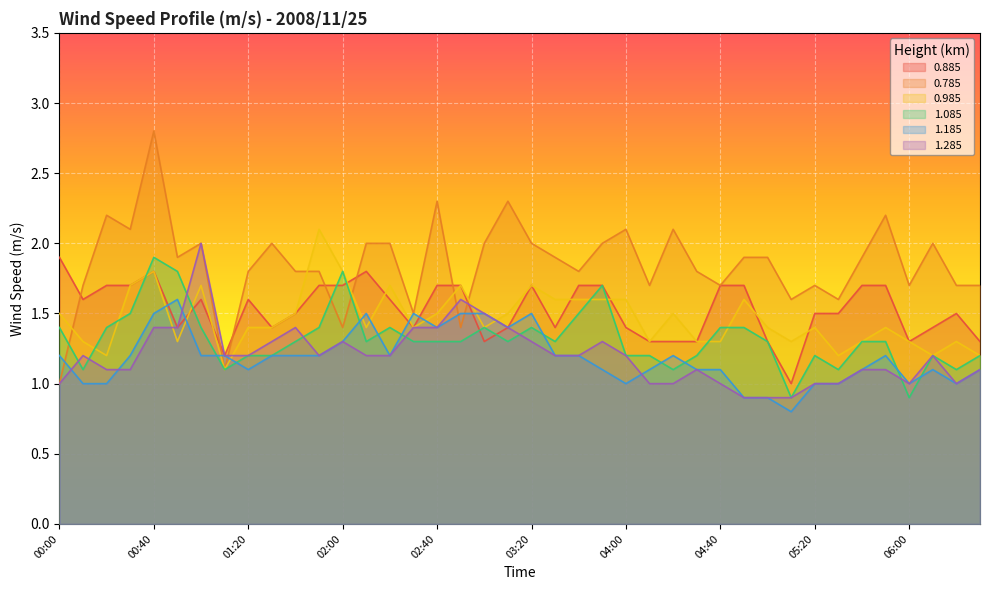

Is it true that 0.985 equals 1.1 at 01:10?

True